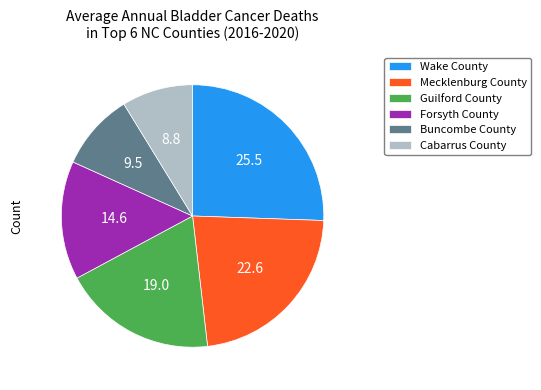

How many segments does this pie chart have?

6